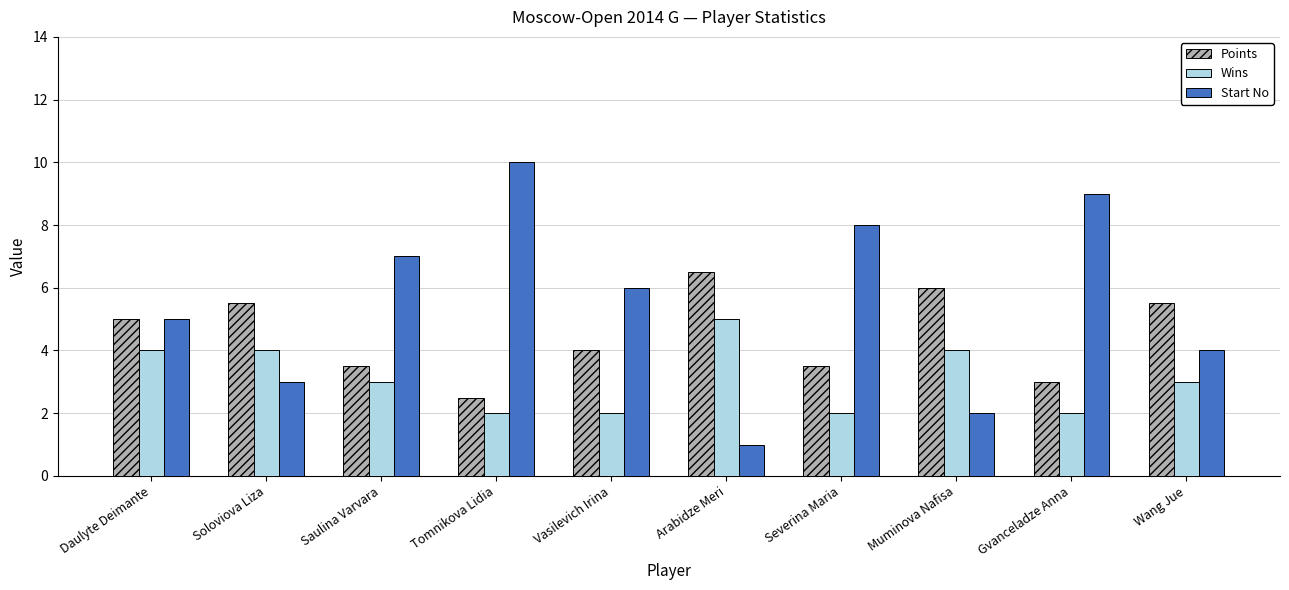

Rank the series at Arabidze Meri from lowest to highest value.

Start No, Wins, Points